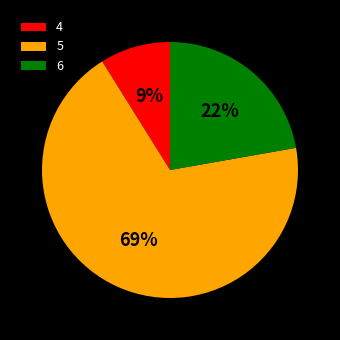

Does 4 represent more than half of the total?

No